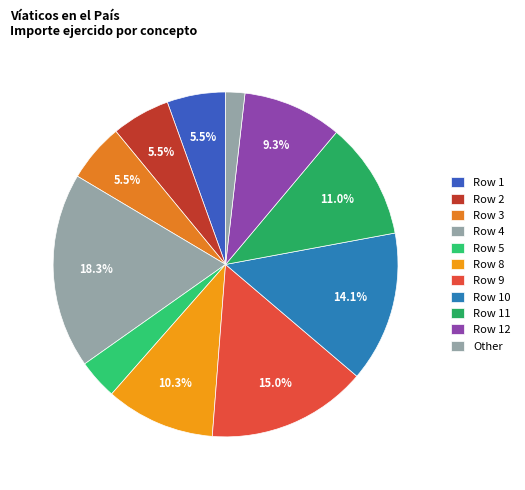

Is there any slice that represents more than half of the pie?

No